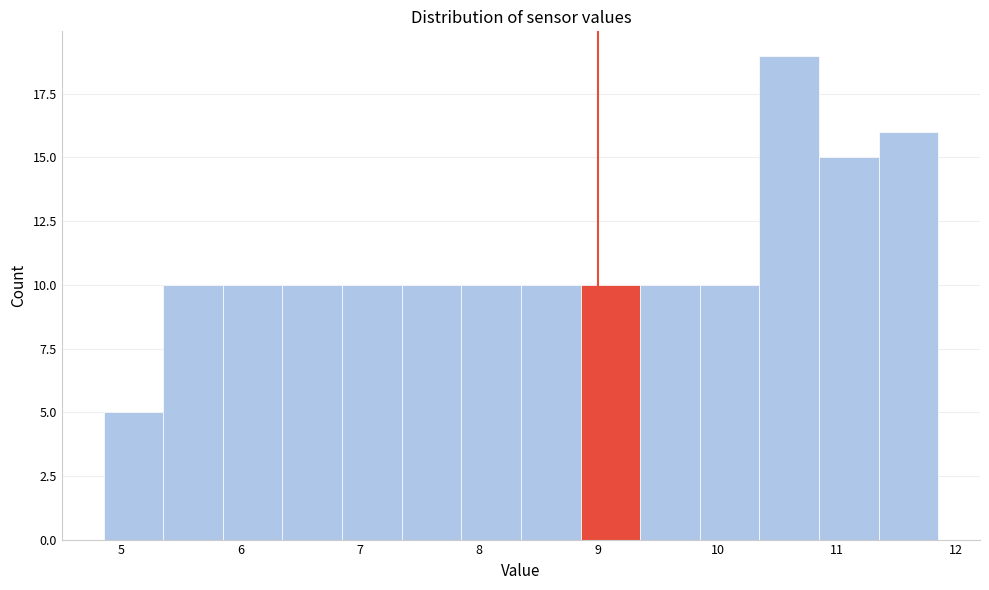

How tall is the bar that spans 9.35 to 9.85 on the x-axis? Neither the bar edges nor the heights are printed on the chart, so give them approximately, as read against the axes.

10